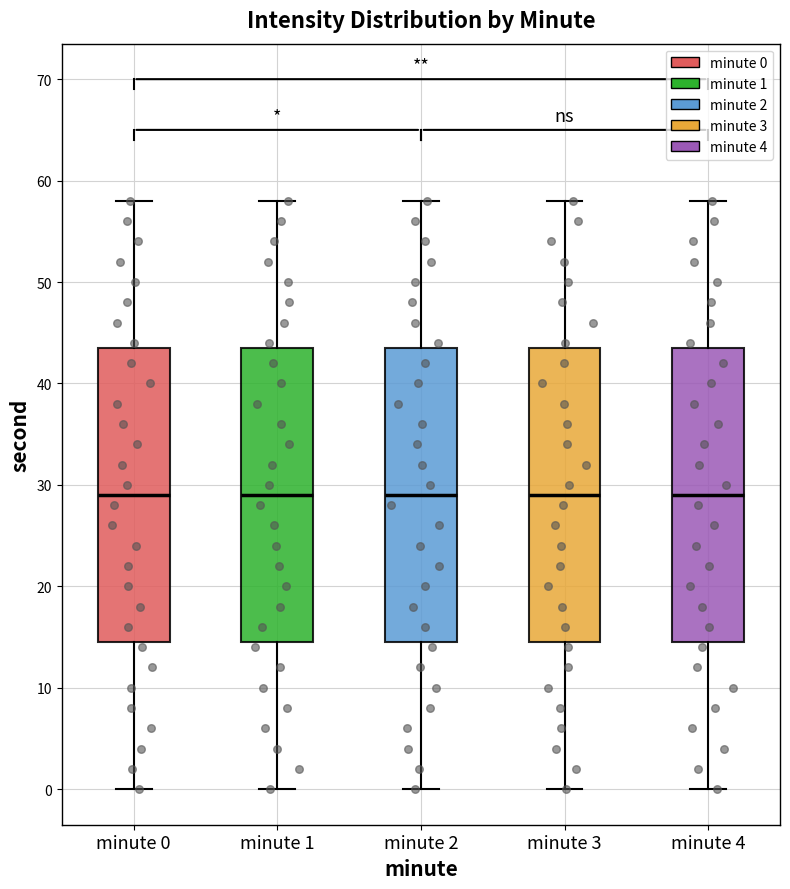

Reading left to right, transcribe this box plot: for each box, give where its median line is, the range the box spans, and where its two whiskers end, as read against the y-axis. The values are not printed on the chart, so give them approximately, as read against the axis.

minute 0: median 29, box 15 to 44, whiskers 0 to 58
minute 1: median 29, box 15 to 44, whiskers 0 to 58
minute 2: median 29, box 15 to 44, whiskers 0 to 58
minute 3: median 29, box 15 to 44, whiskers 0 to 58
minute 4: median 29, box 15 to 44, whiskers 0 to 58